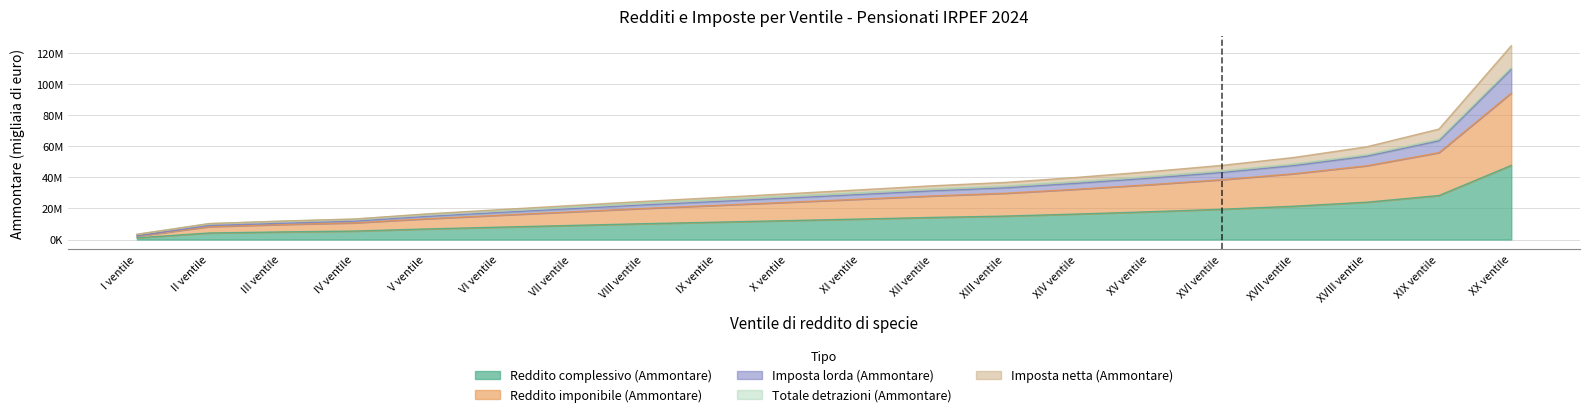

What are all the series names shown in the legend?

Reddito complessivo (Ammontare), Reddito imponibile (Ammontare), Imposta lorda (Ammontare), Totale detrazioni (Ammontare), Imposta netta (Ammontare)